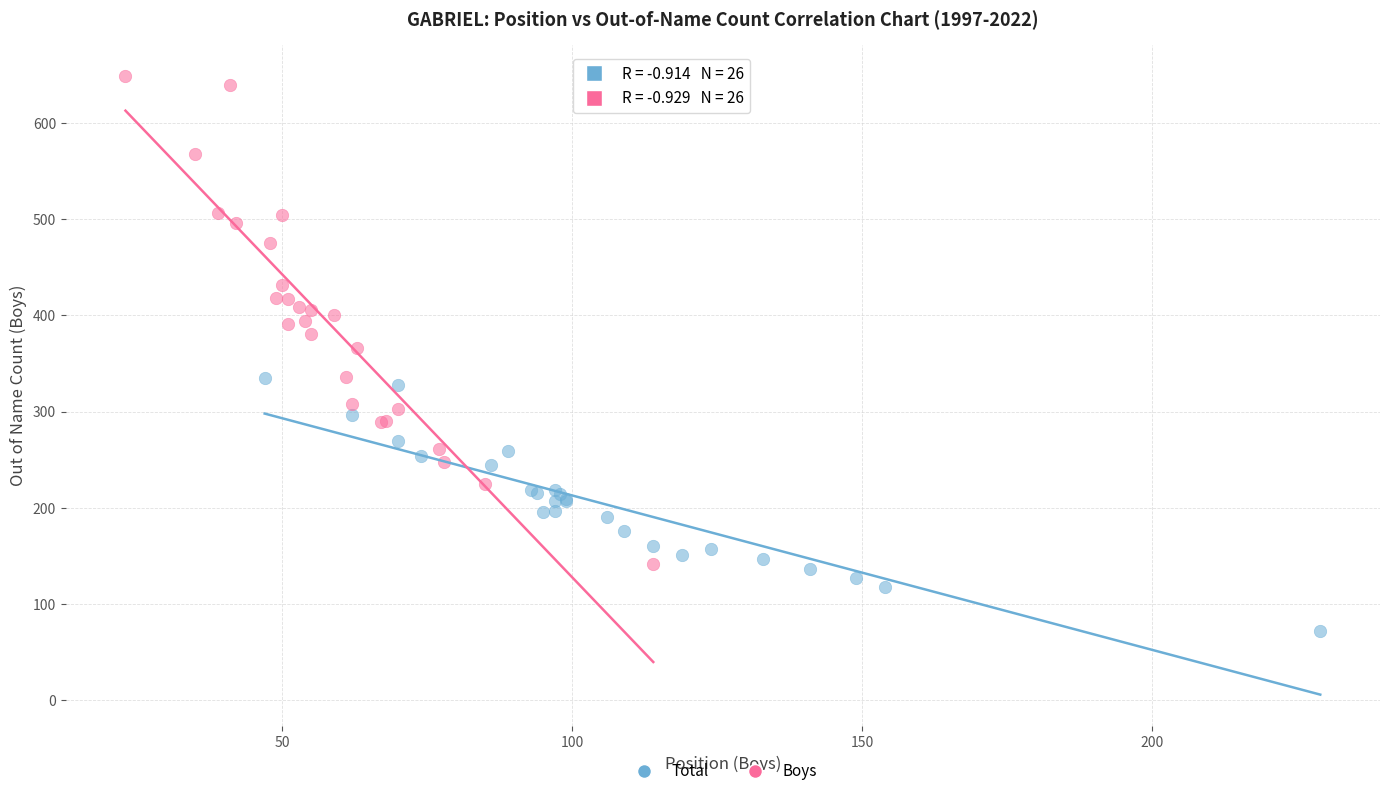

Which series contains the highest Y value?

Boys